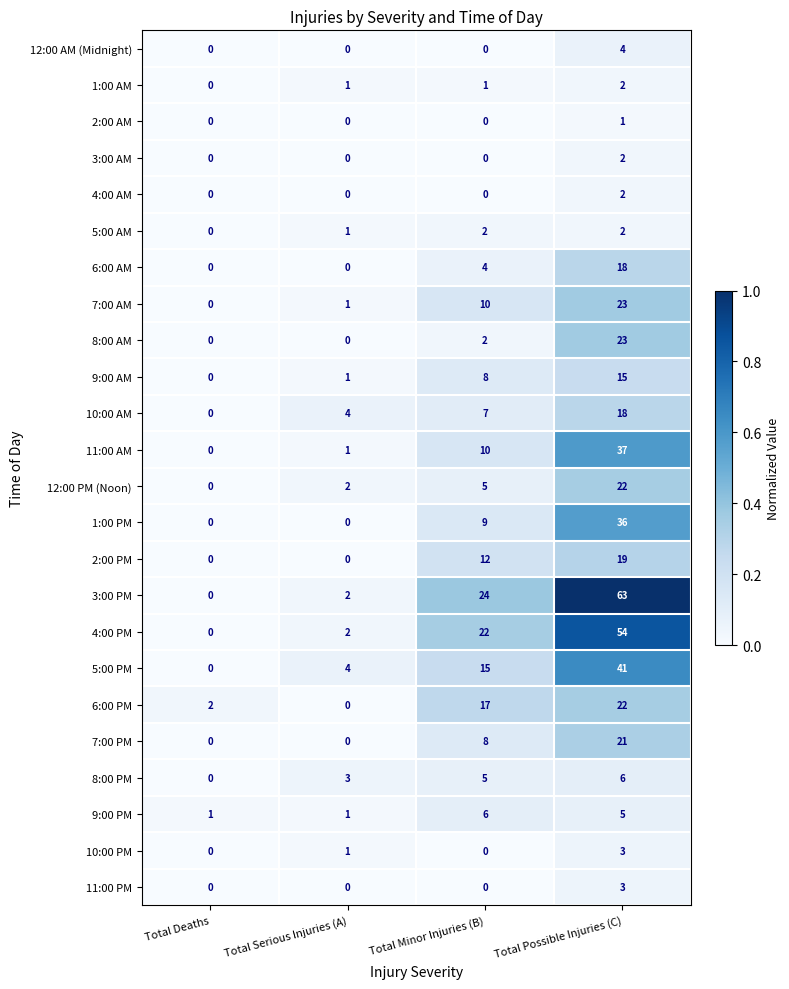

Where is 4:00 PM nearest to the value 27?

Total Minor Injuries (B)